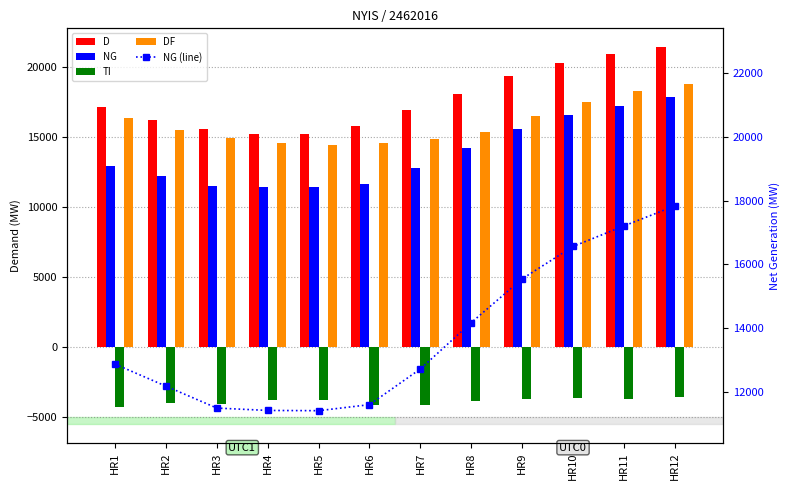

Which series has the largest range (max minus min)?

NG